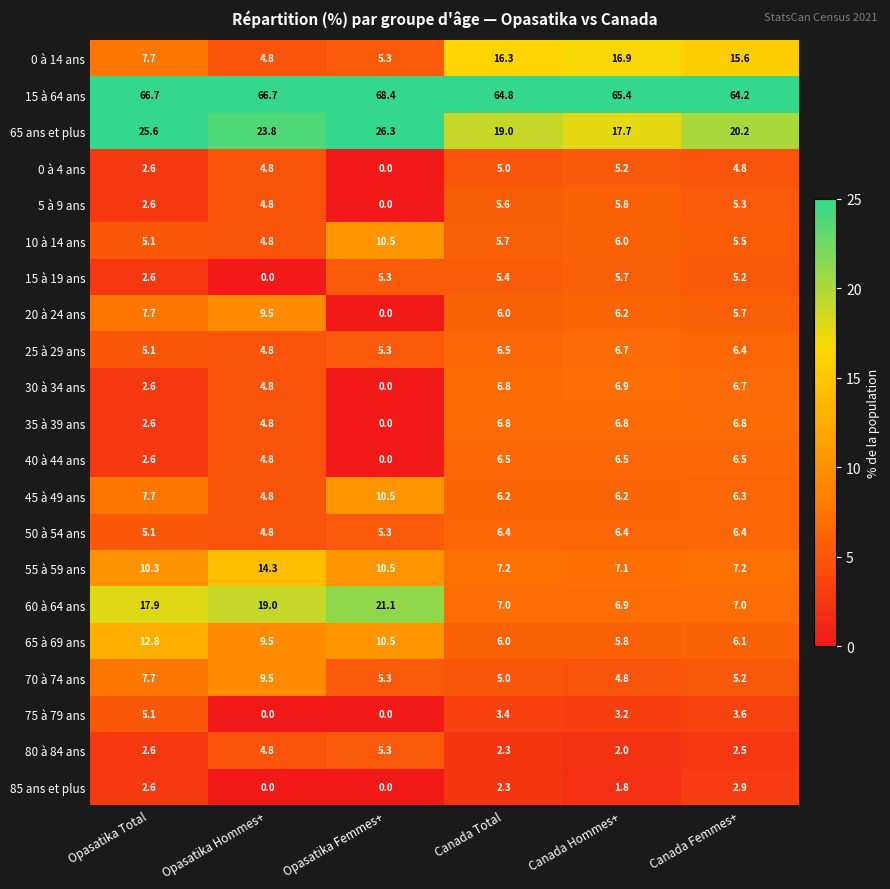

At which label is 85 ans et plus closest to 1?

Canada Hommes+